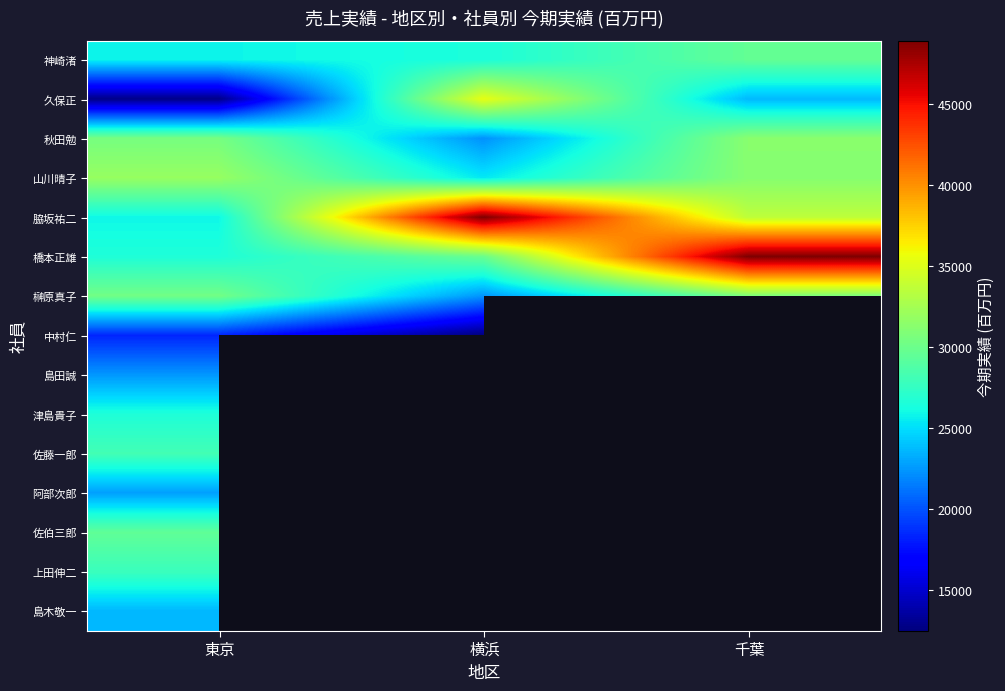

How many data points in 脇坂祐二 are above 33600?

1